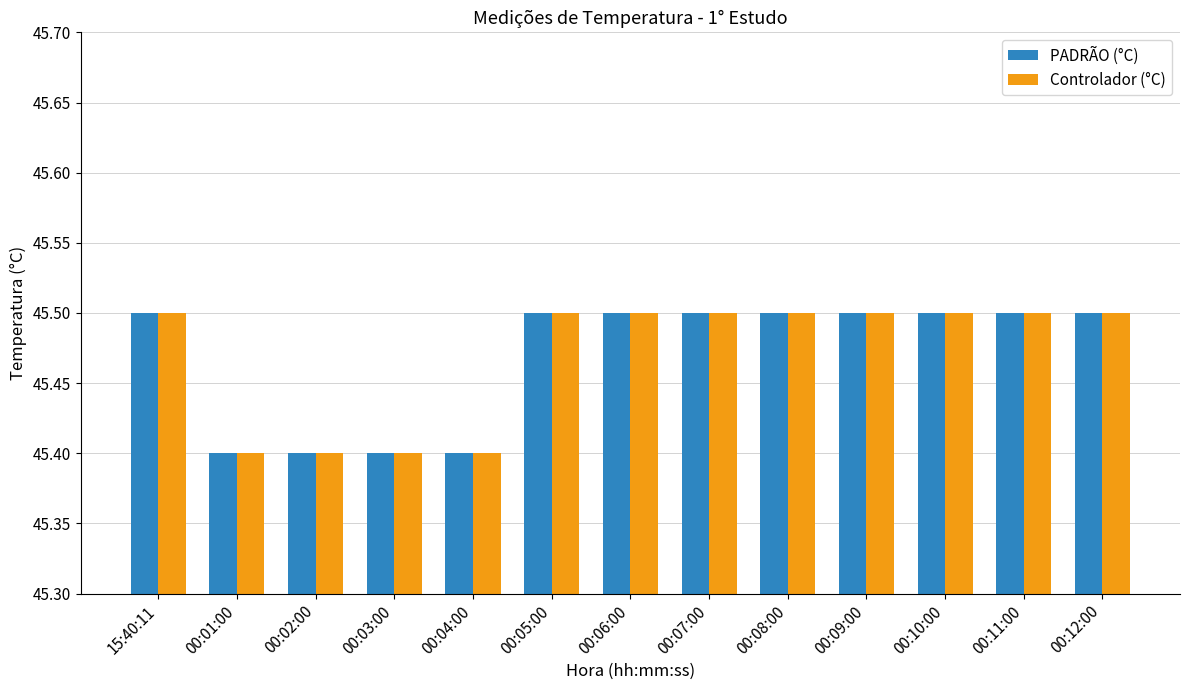

What is the sum of all PADRÃO (°C) values?

591.1